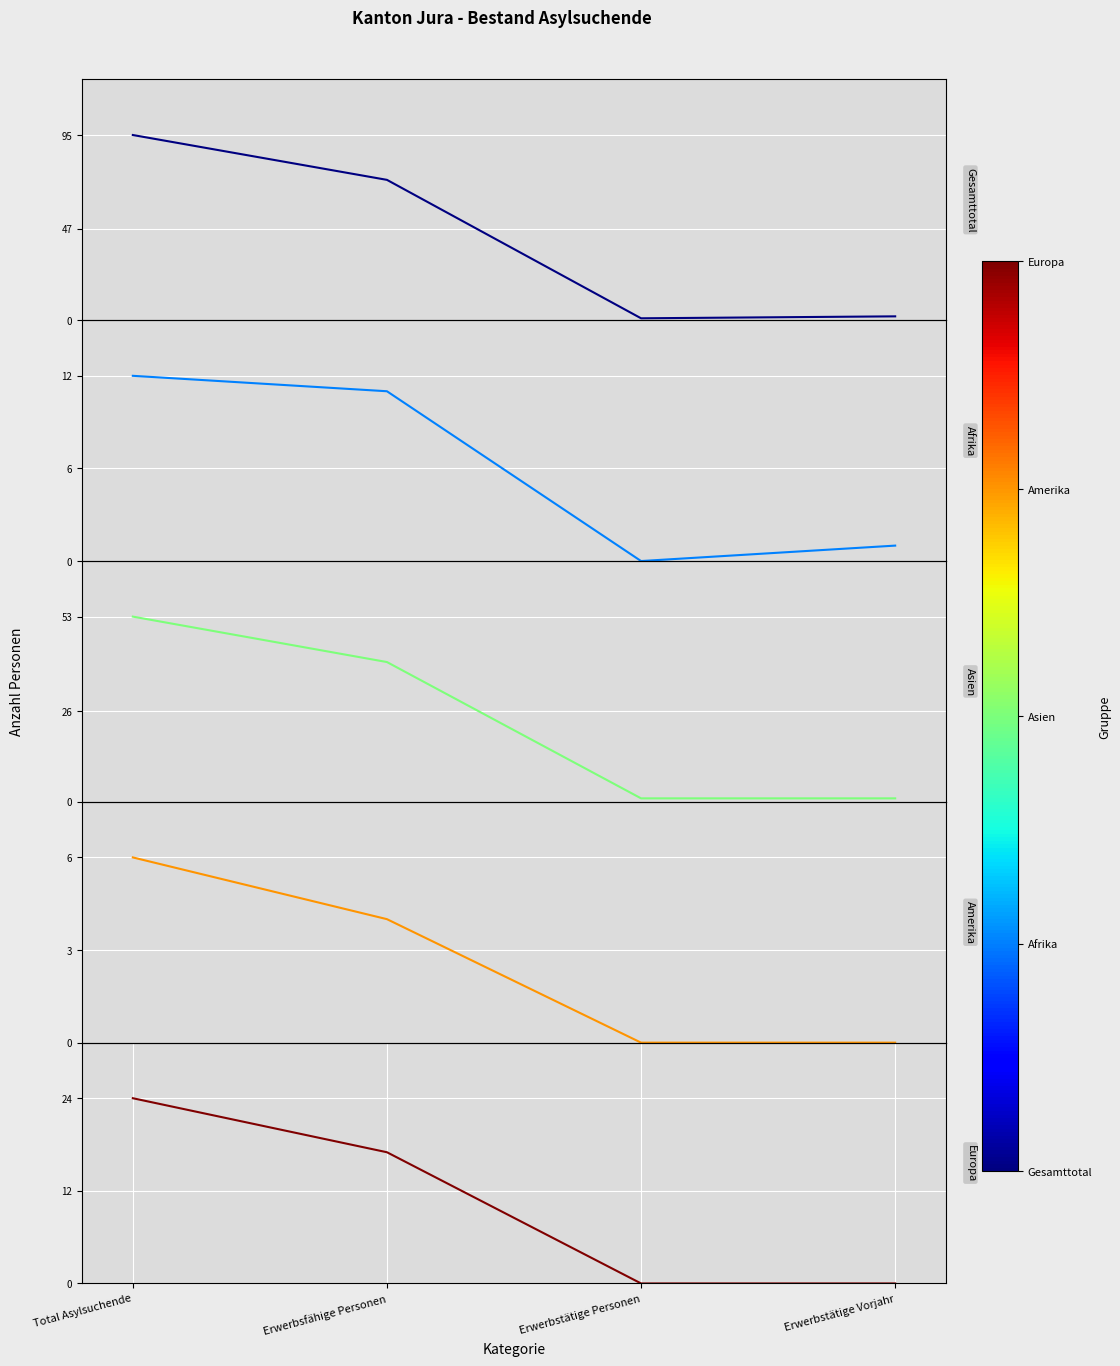

What is the average value of the Europa series?

10